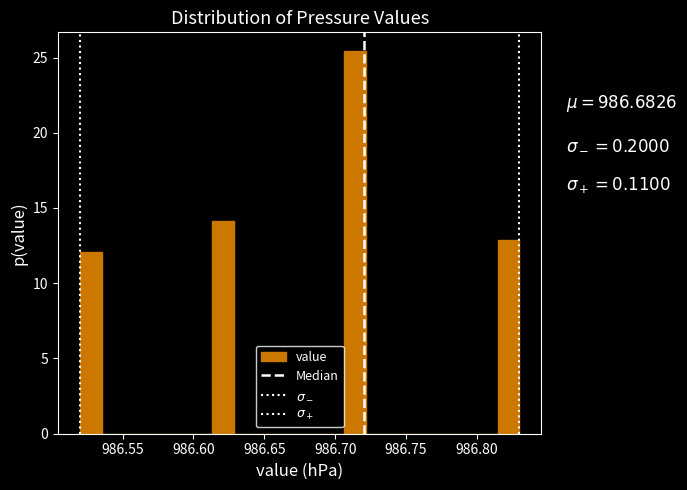

Read against the x-axis, roughly where is the centre of the tallest bar?

986.715